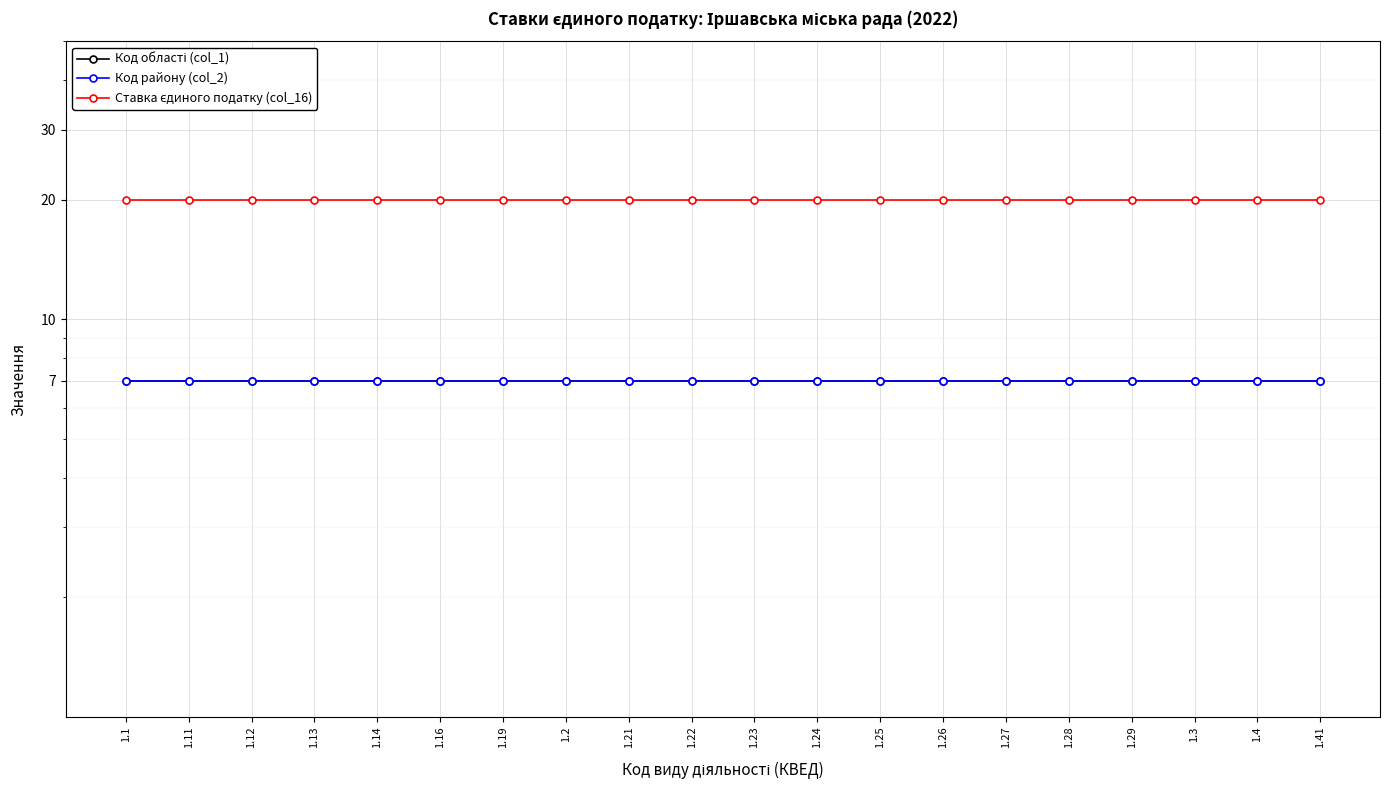

Reading left to right, transcribe all the data shown in this chart.

Код області (col_1): 7	7	7	7	7	7	7	7	7	7	7	7	7	7	7	7	7	7	7	7
Код району (col_2): 7	7	7	7	7	7	7	7	7	7	7	7	7	7	7	7	7	7	7	7
Ставка єдиного податку (col_16): 20	20	20	20	20	20	20	20	20	20	20	20	20	20	20	20	20	20	20	20